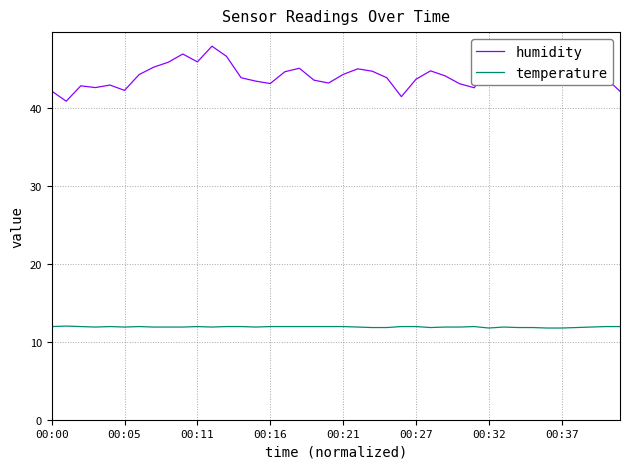

True or false: temperature and humidity cross at least once.

False